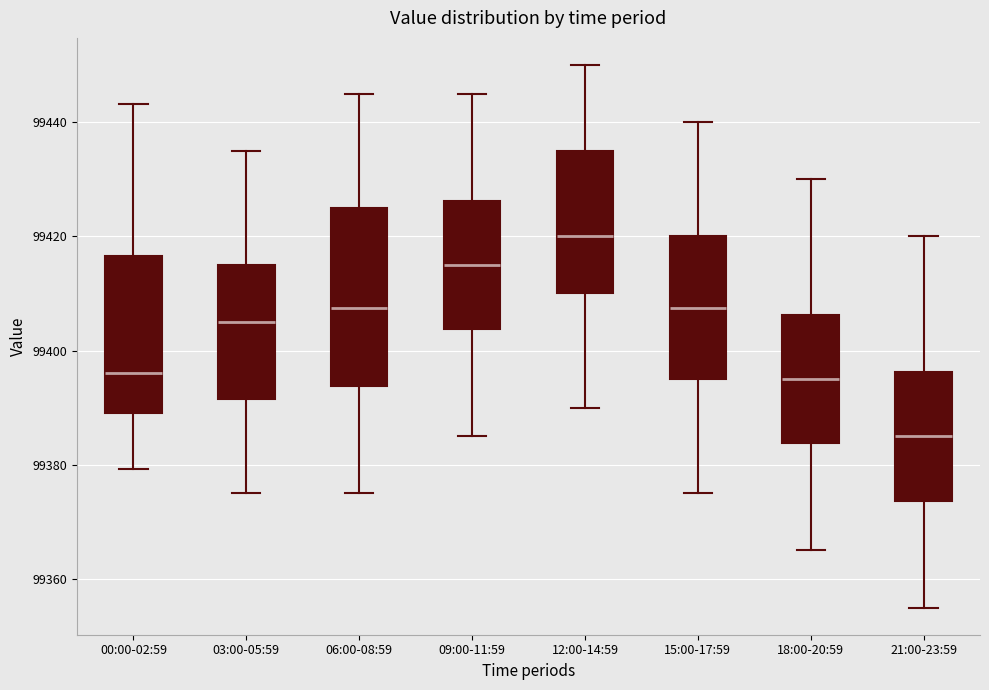

Which box is the tallest, from its lower edge to its upper edge?

06:00-08:59